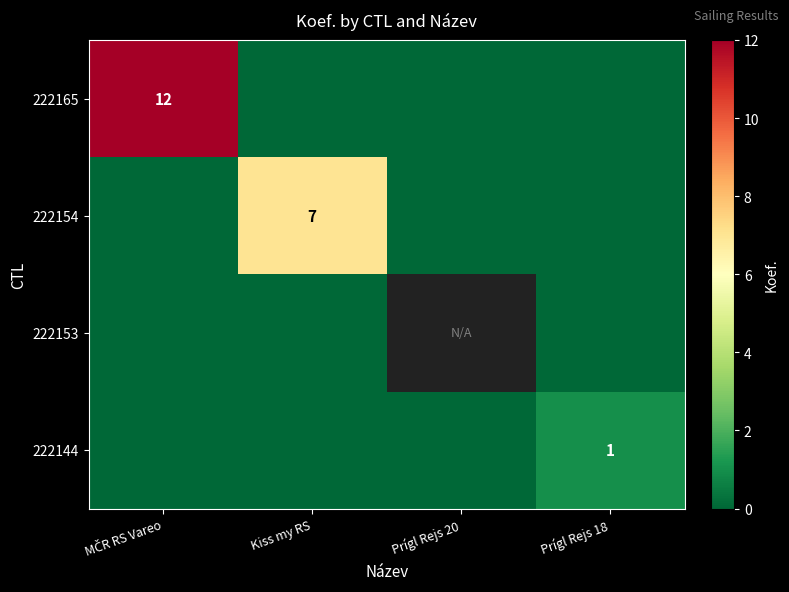

Is it true that 222144 equals 1 at Prígl Rejs 18?

True